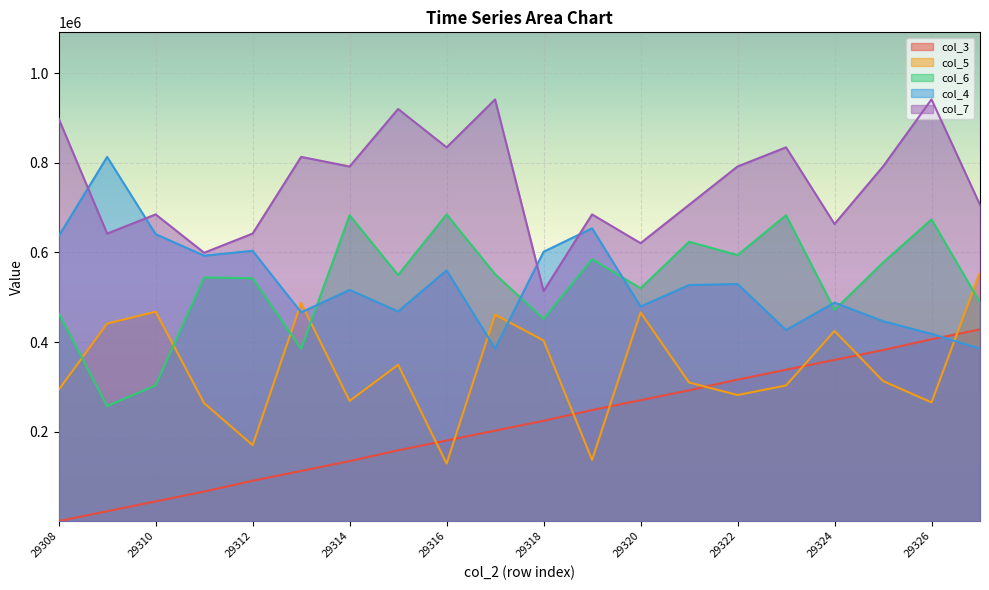

What is the difference between the maximum and minimum values in the col_4 series?

428140.0